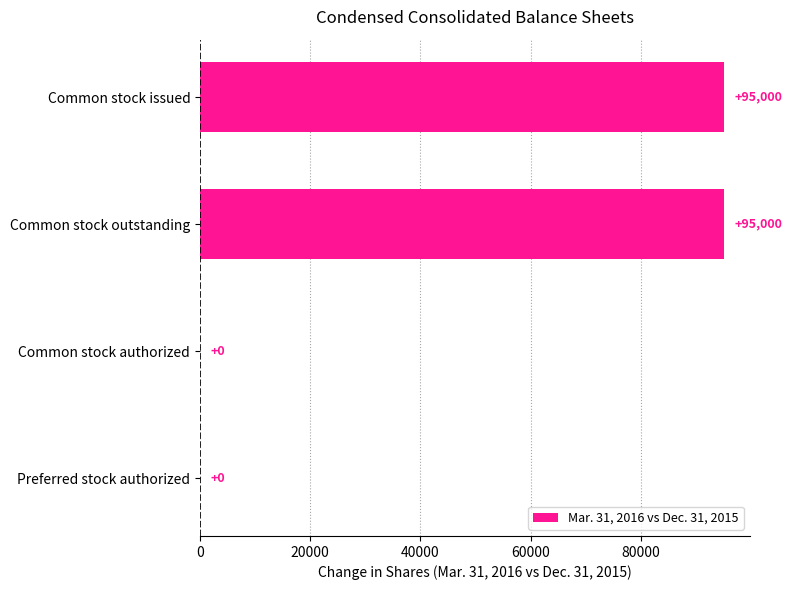

The value at Preferred stock authorized is -44978. True or false?

False